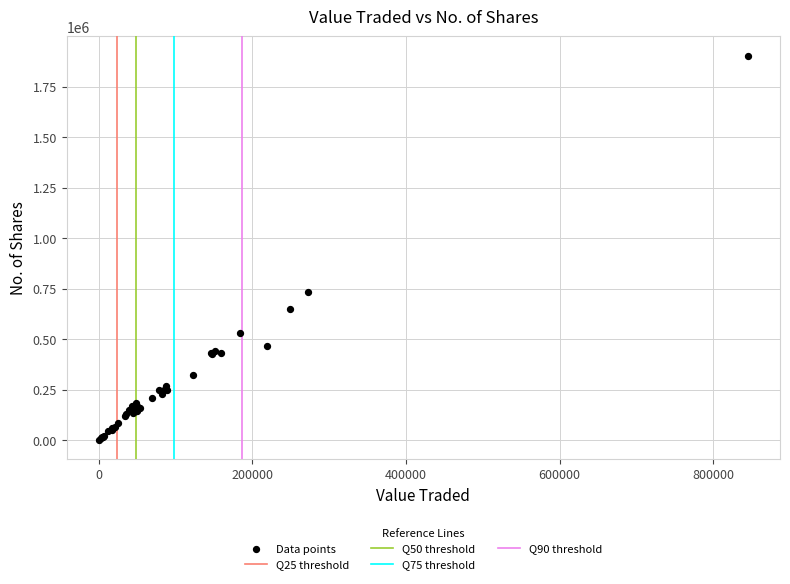

What Y value in the scatter plot is closest to 952581?

734104